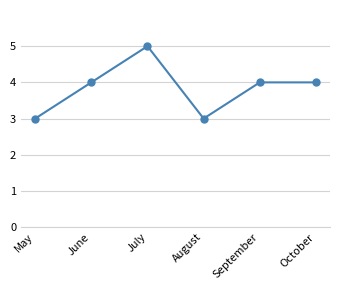

How many points are lower than both their immediate neighbors (excluding endpoints)?

1